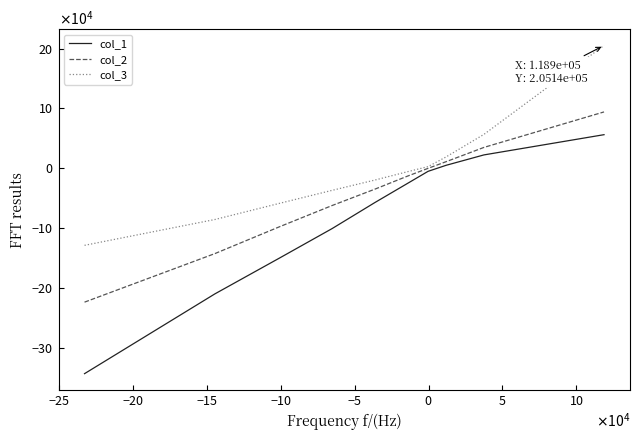

True or false: col_1 and col_3 intersect in this chart.

False